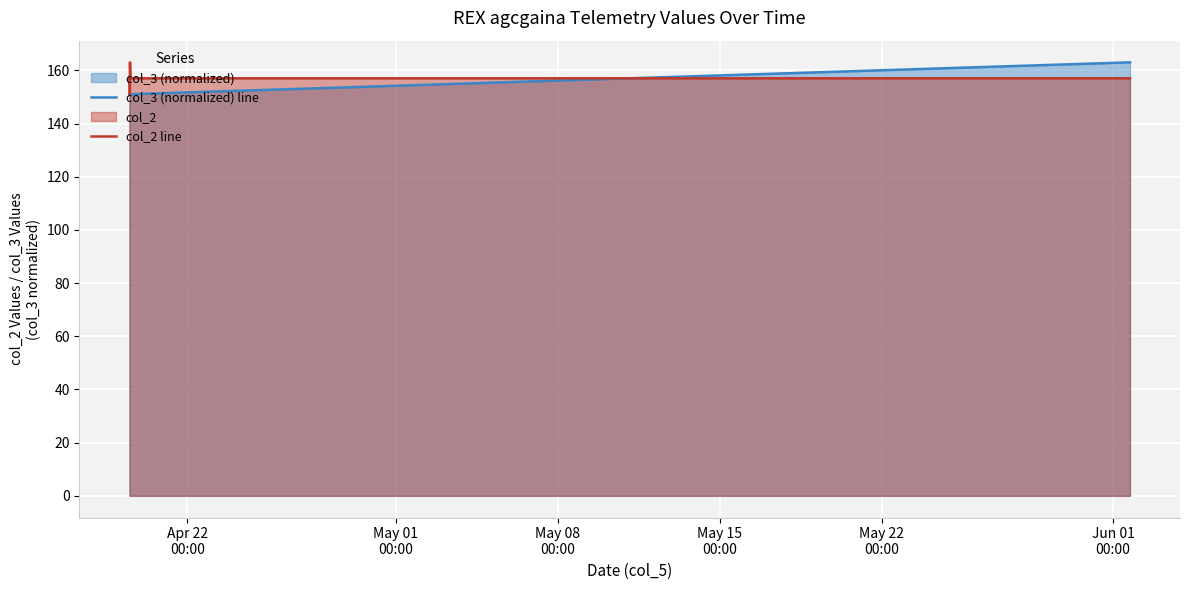

What is the minimum value shown in the chart?

151.0